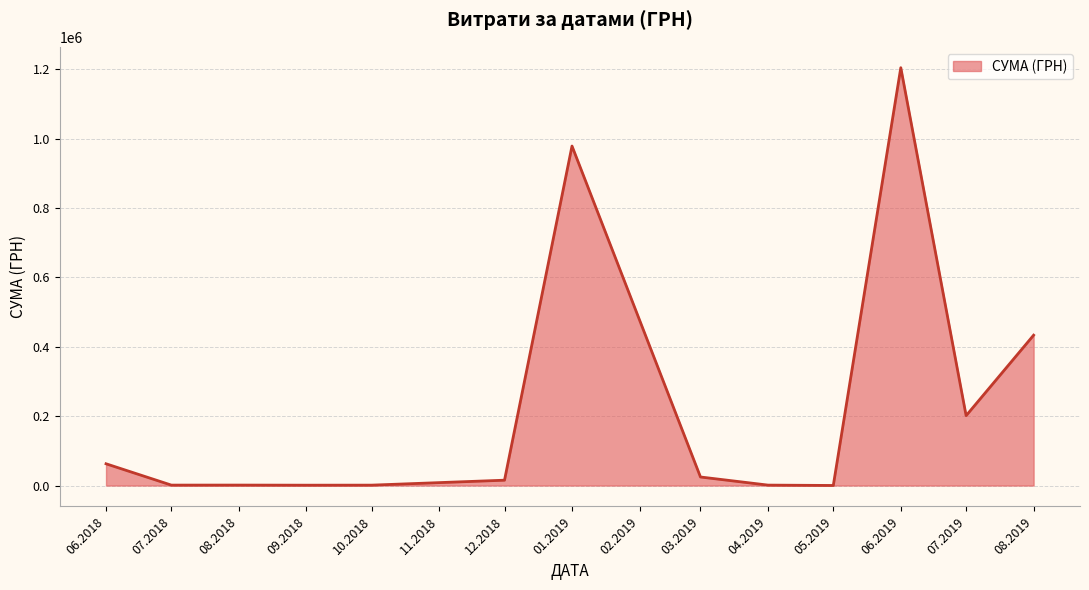

What is the maximum value shown in the chart?

1204251.0